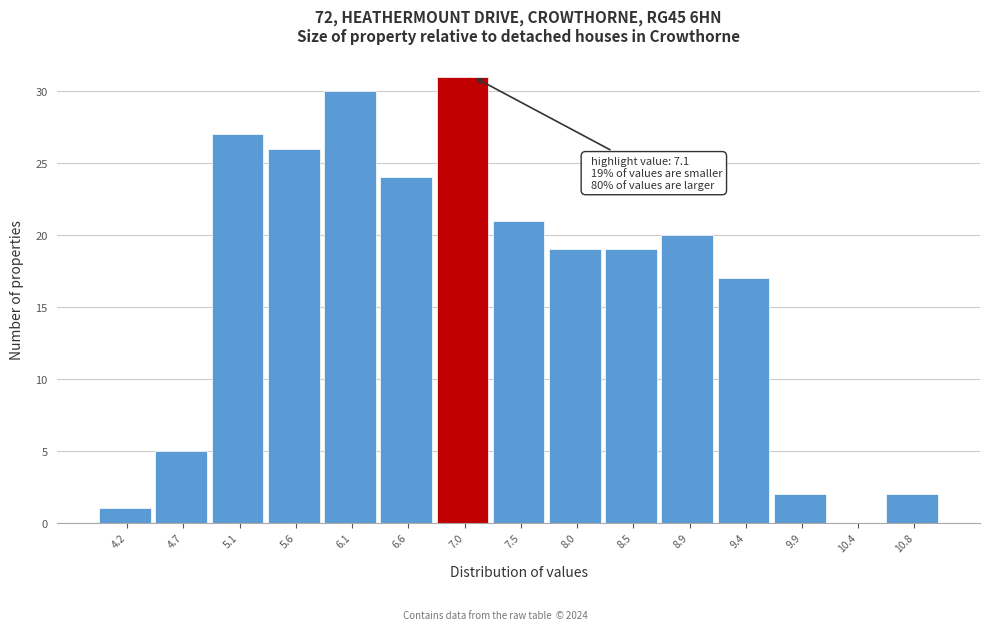

Reading left to right, extract all data points from this chart.

4.2=1	4.7=5	5.1=27	5.6=26	6.1=30	6.6=24	7.0=31	7.5=21	8.0=19	8.5=19	8.9=20	9.4=17	9.9=2	10.4=0	10.8=2